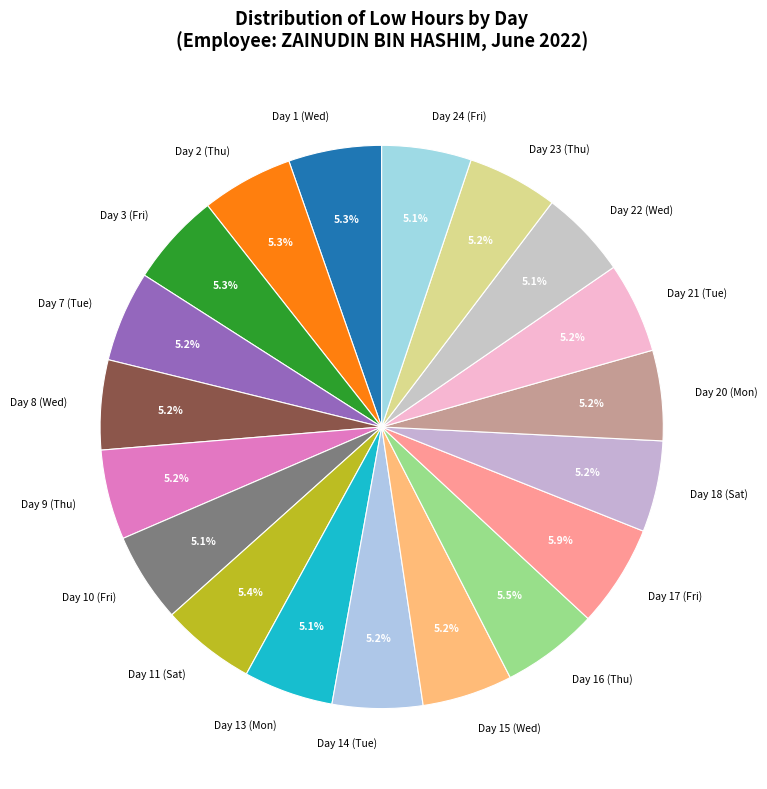

Approximately how many times larger is the value at Day 14 (Tue) compared to Day 1 (Wed)?

1.0